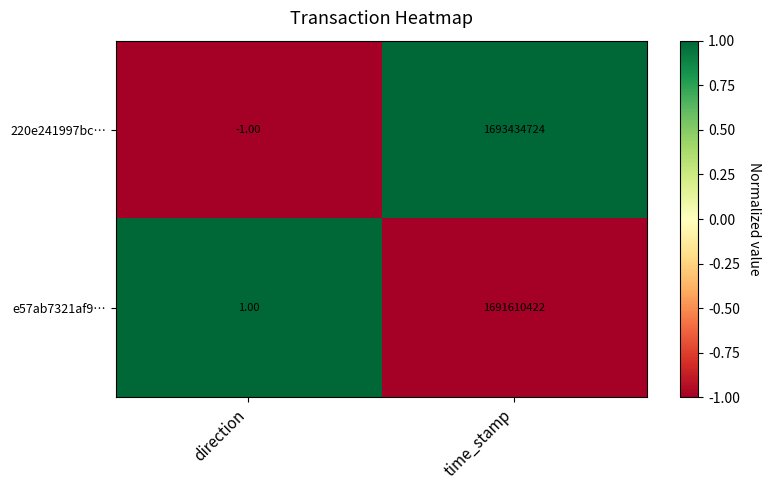

Which category has the highest value across all series?

time_stamp